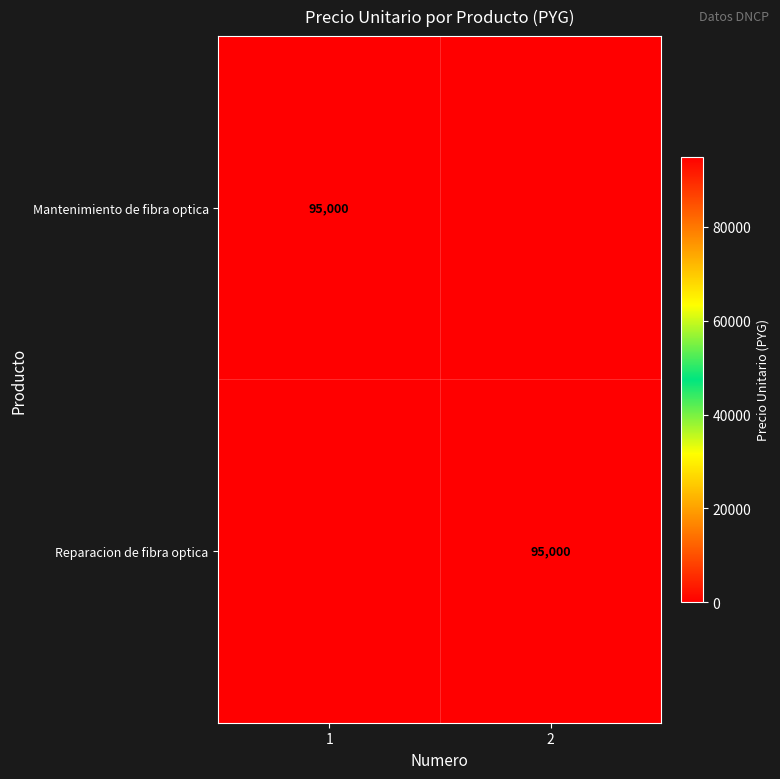

True or false: Reparacion de fibra optica has a value of 95000 at 2.

True